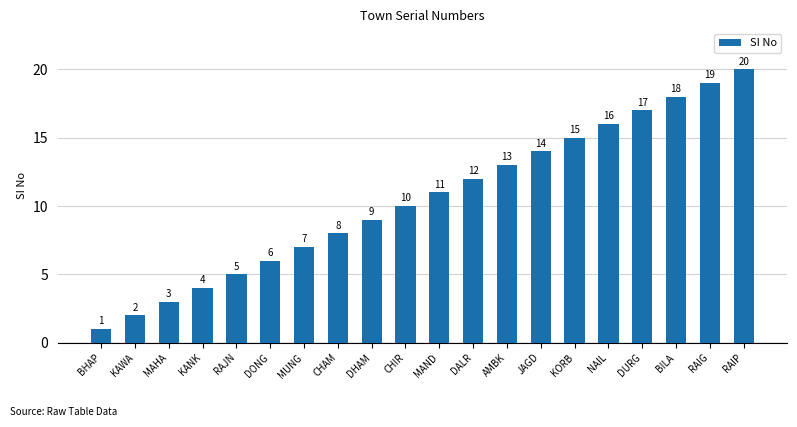

How many series are shown in this chart?

1